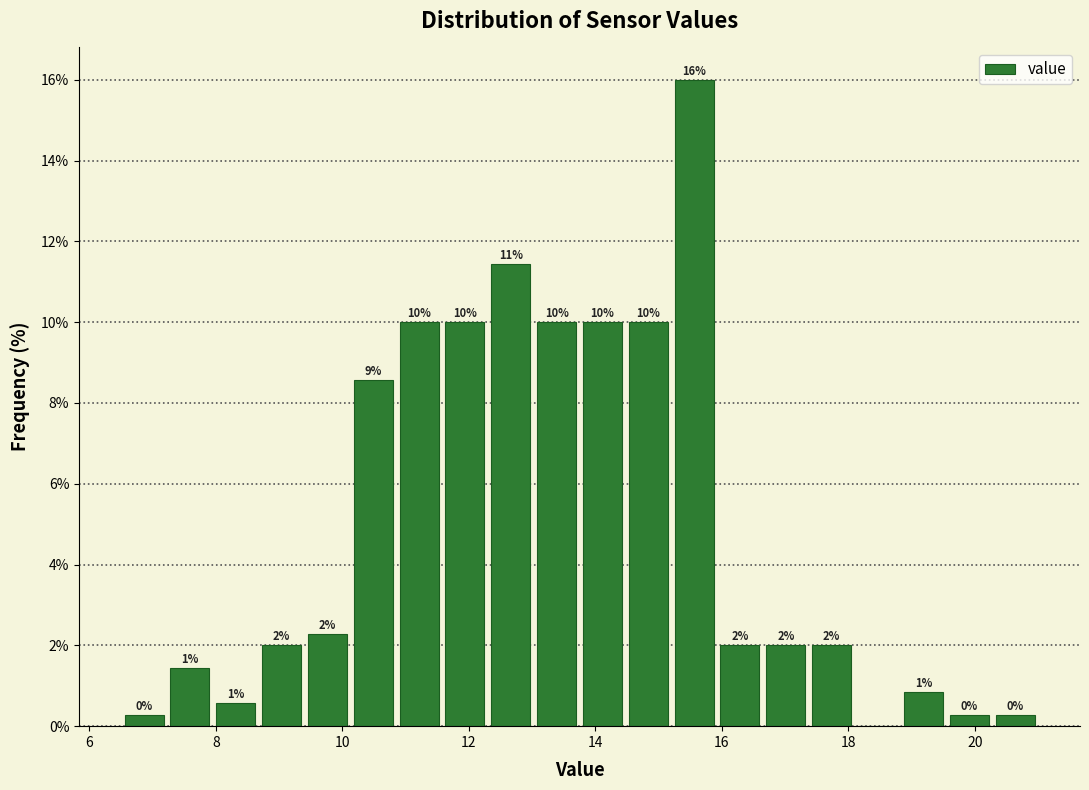

Read against the x-axis, roughly where is the centre of the tallest bar?

15.6